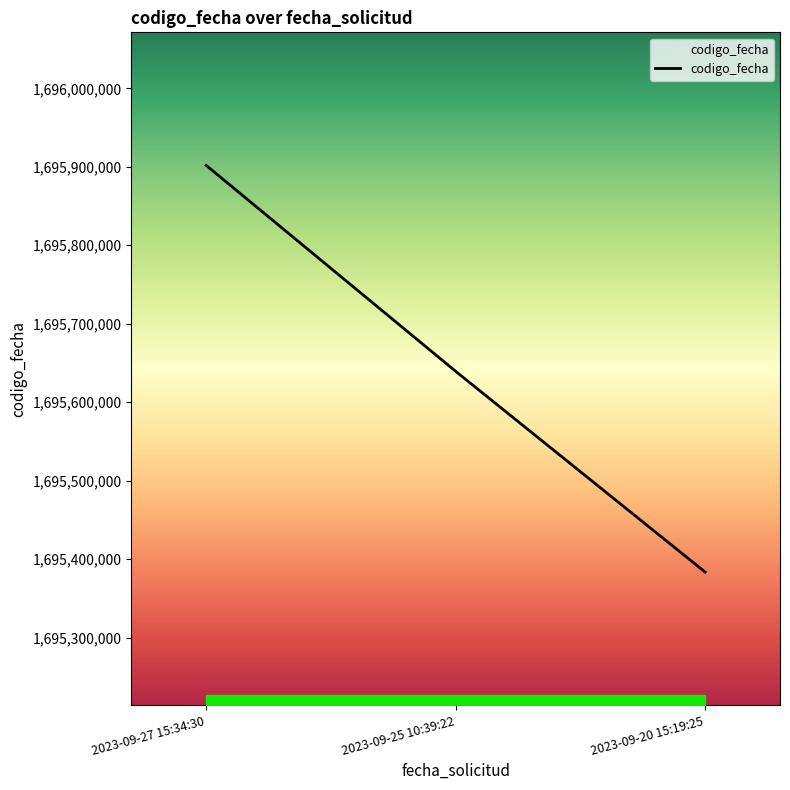

How many values are below 1695639359?

1